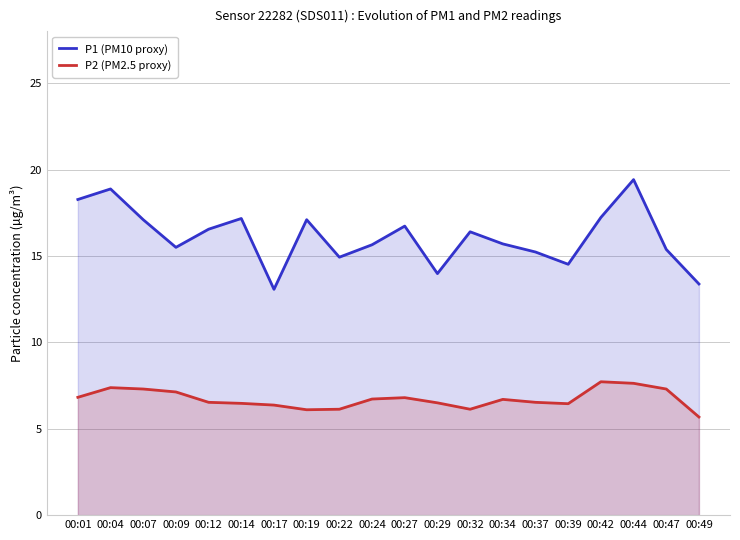

The value of P2 (PM2.5 proxy) at 00:32 is 6.1. True or false?

True